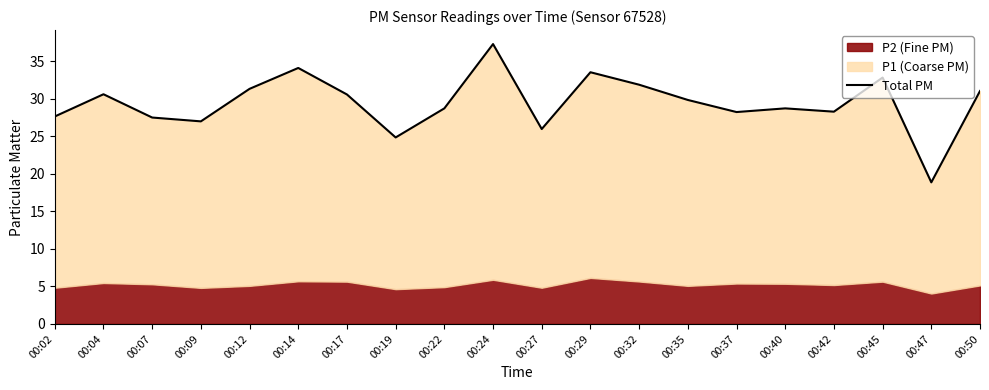

List the labels in order of value, smallest first.

00:47, 00:19, 00:27, 00:09, 00:07, 00:02, 00:37, 00:42, 00:22, 00:40, 00:35, 00:17, 00:04, 00:50, 00:12, 00:32, 00:45, 00:29, 00:14, 00:24